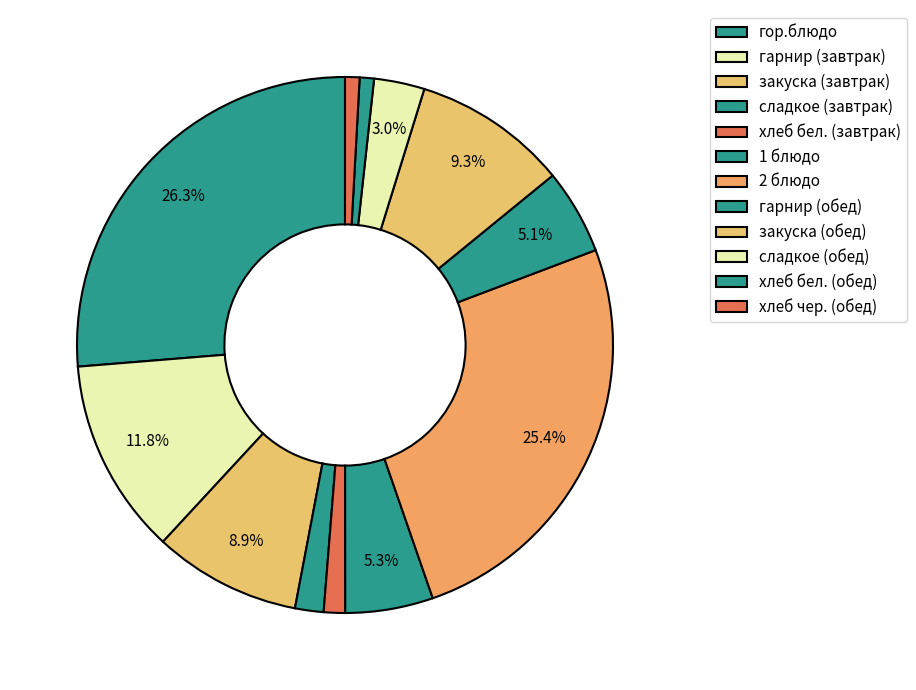

Count the number of slices in the pie.

12